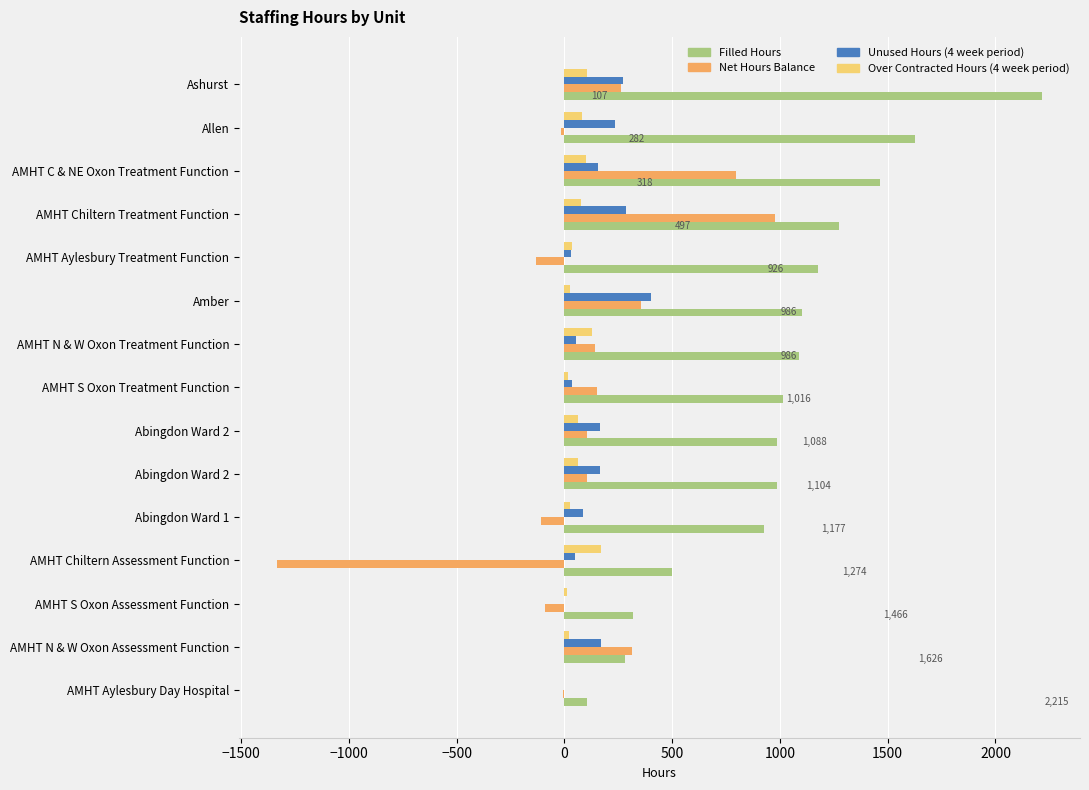

Count the number of categories in the chart.

15